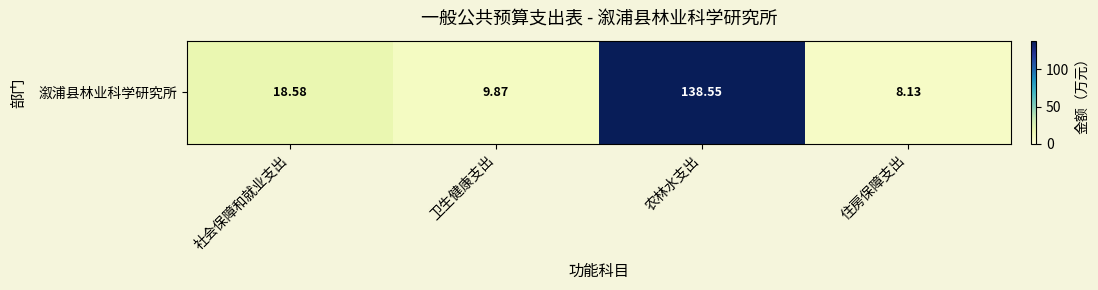

How many values are below 18?

2